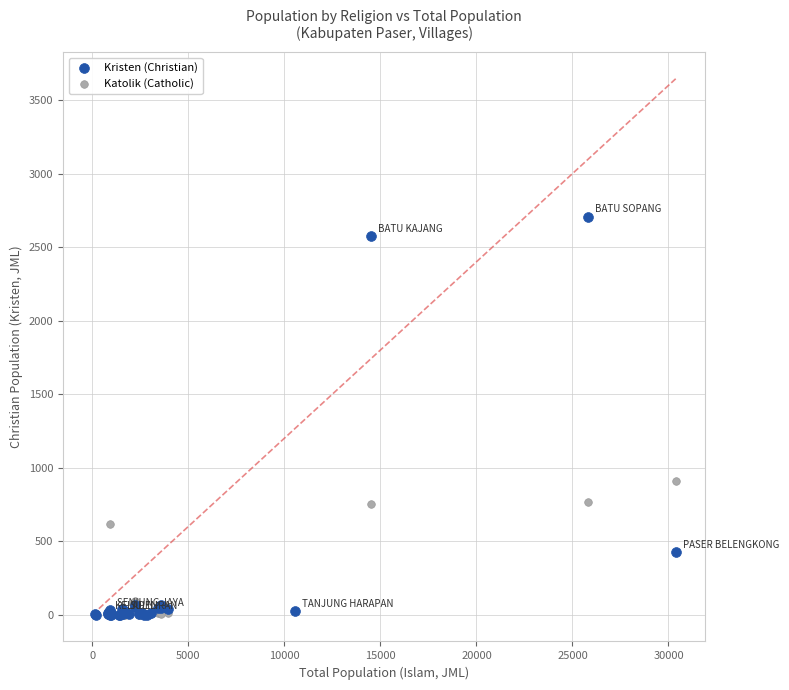

Which series contains the highest Y value?

Kristen (Christian)